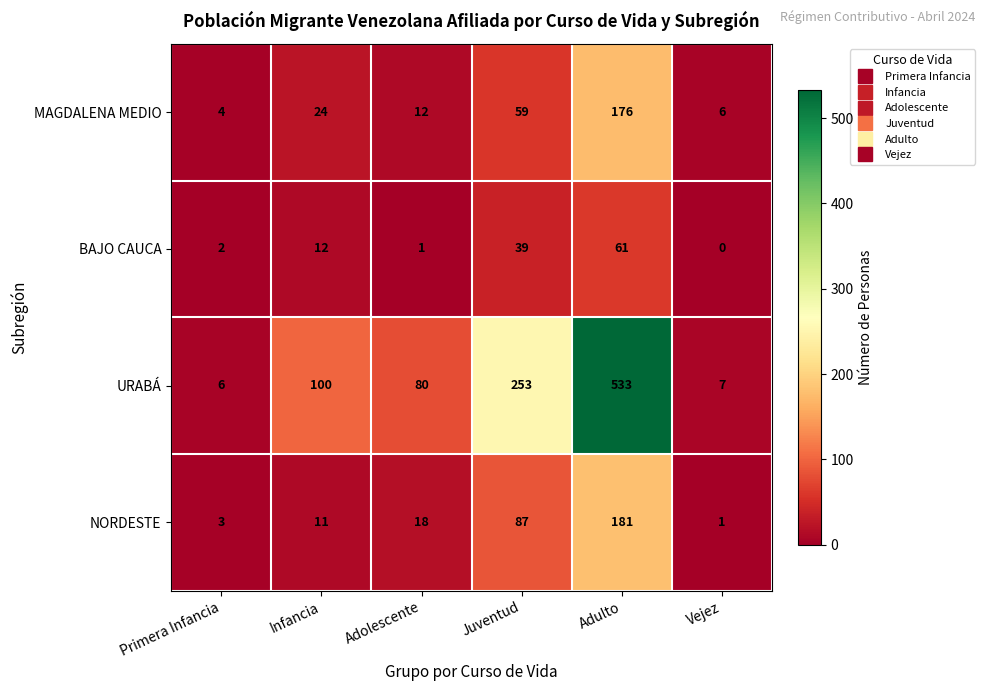

Reading left to right, list all the values displayed in this chart.

MAGDALENA MEDIO: 4	24	12	59	176	6
BAJO CAUCA: 2	12	1	39	61	0
URABÁ: 6	100	80	253	533	7
NORDESTE: 3	11	18	87	181	1